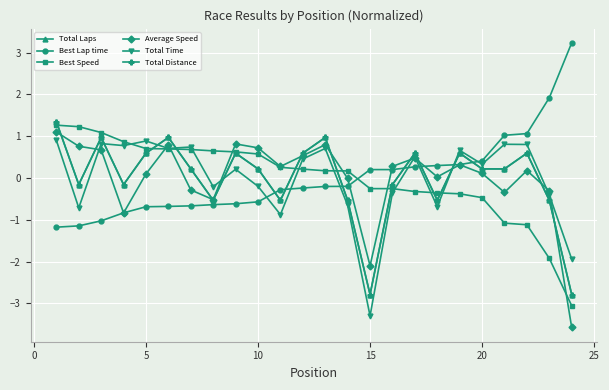

Which series ends up on top after the final intersection of Total Distance and Total Laps?

Total Laps